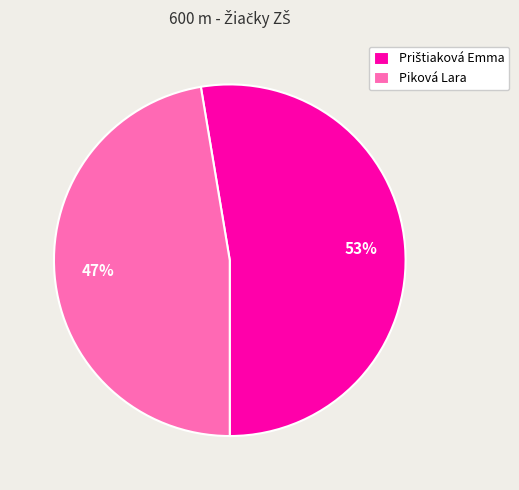

To the nearest percent, what is the average slice percentage?

50%